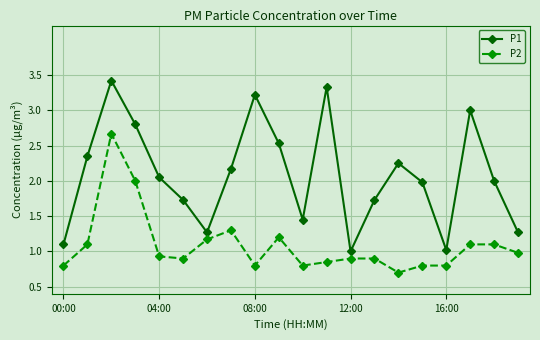

Rank the series by their maximum value, from lowest to highest.

P2, P1